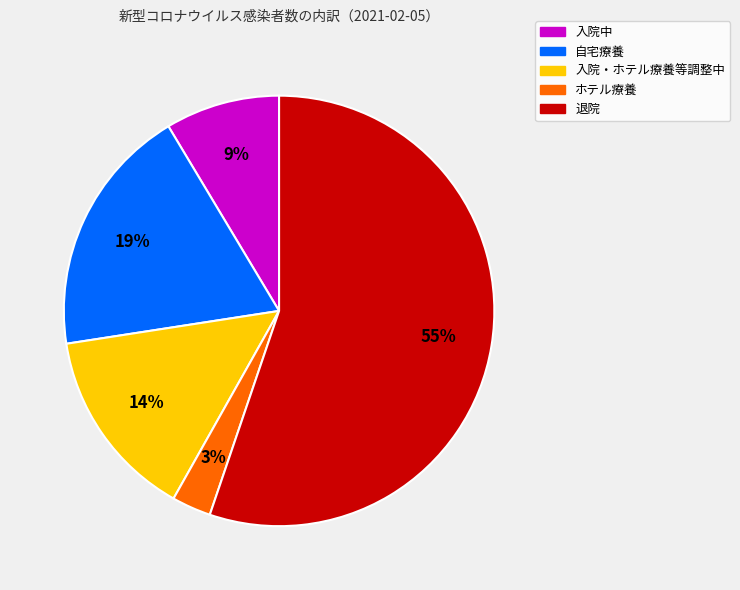

What percentage is the 入院中 slice, to the nearest percent?

9%